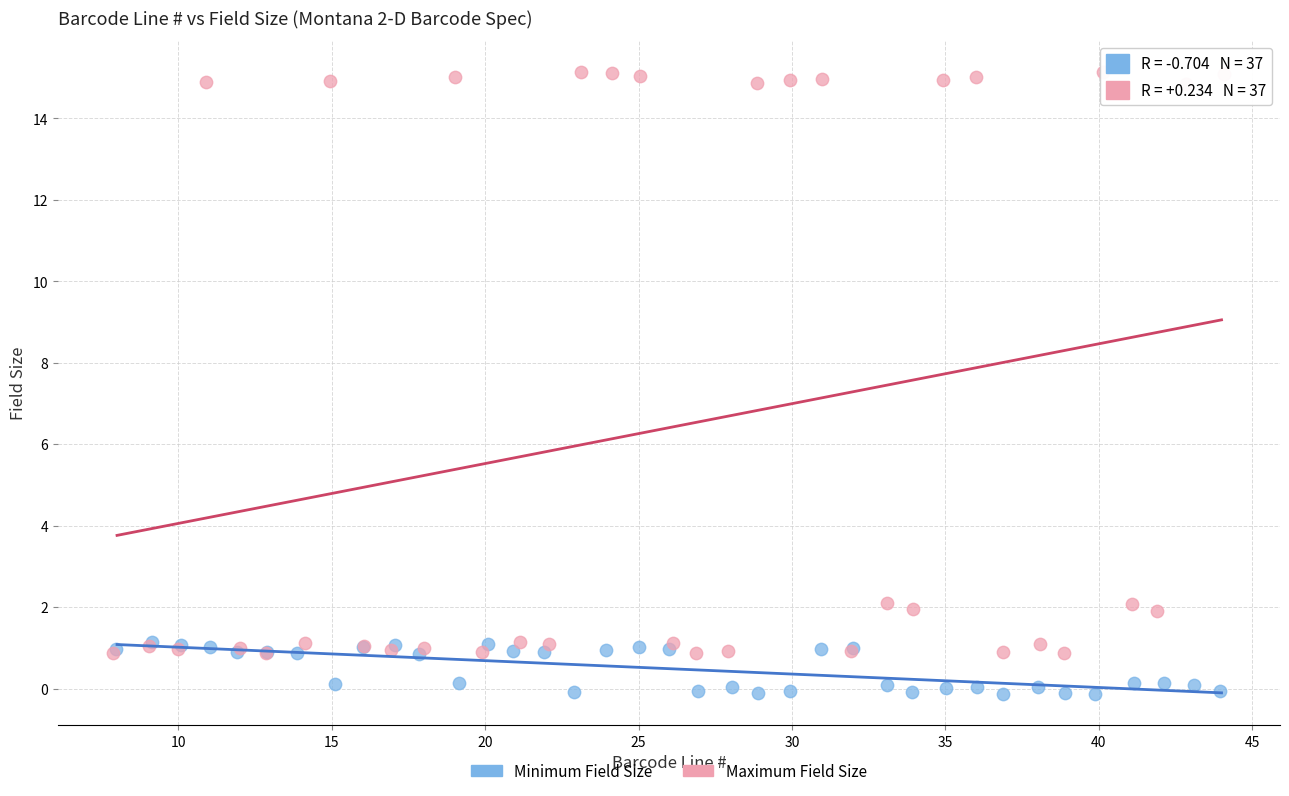

Which series contains the lowest Y value?

Minimum Field Size